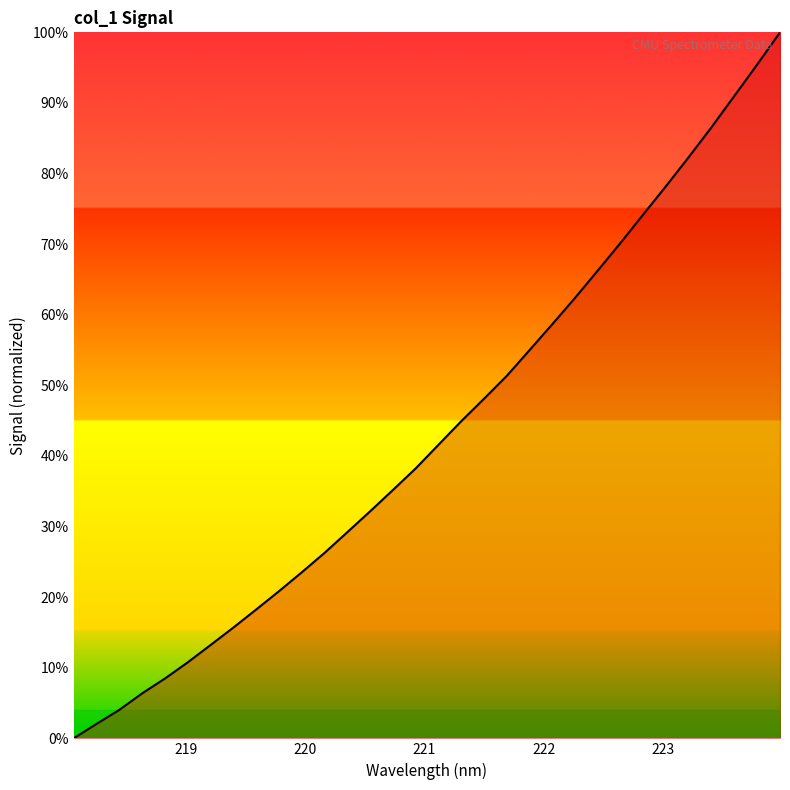

What is the greatest value displayed?

100.0